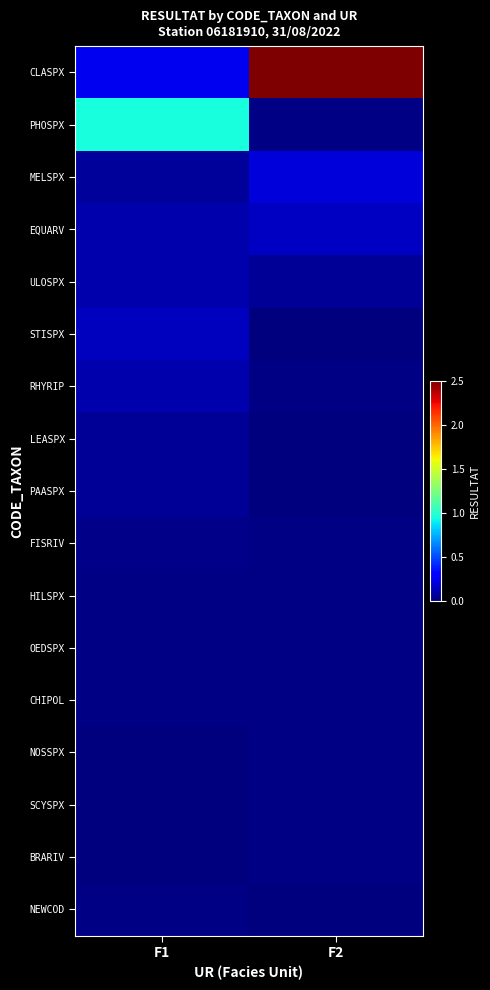

At which category is the sum across all series the highest?

F2